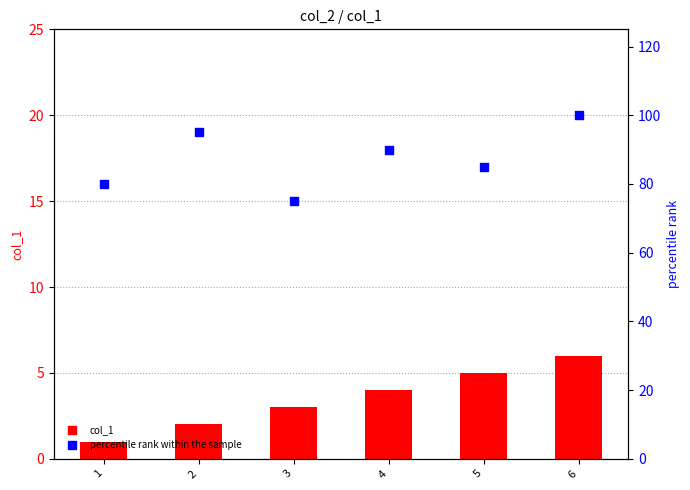

What is the total value across all series at 6?

106